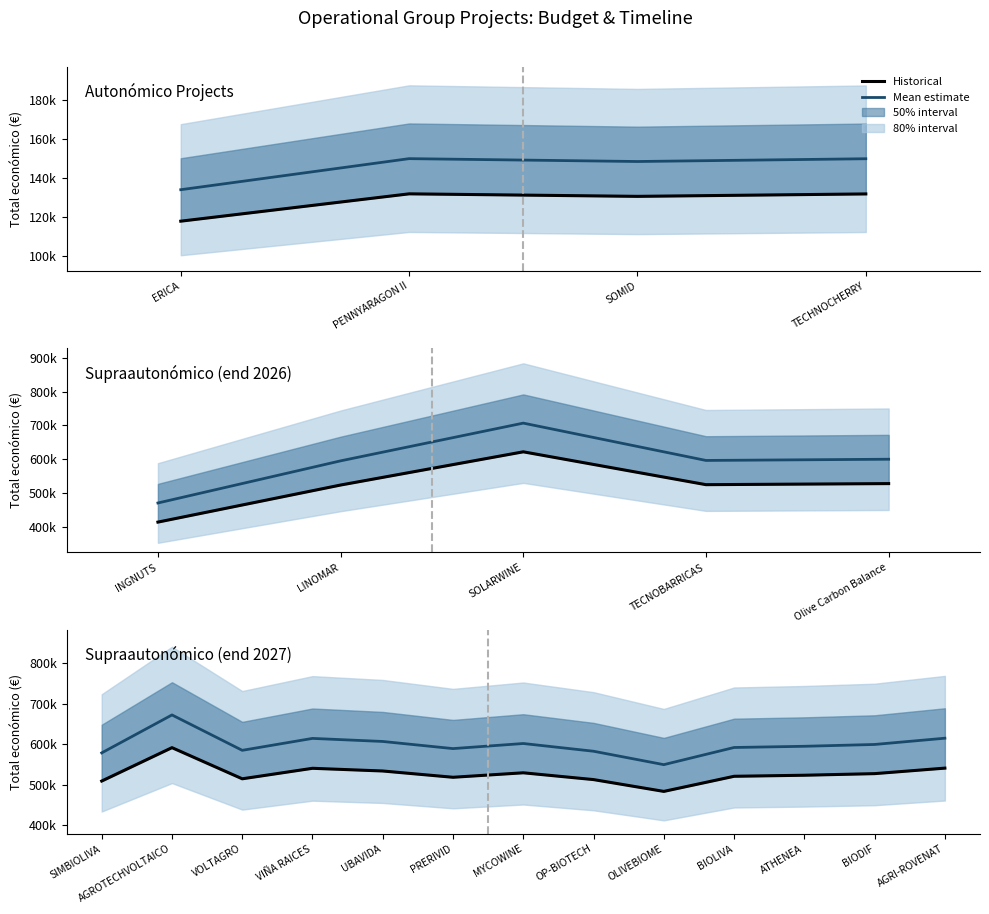

What position from the right is PRERIVID?

8